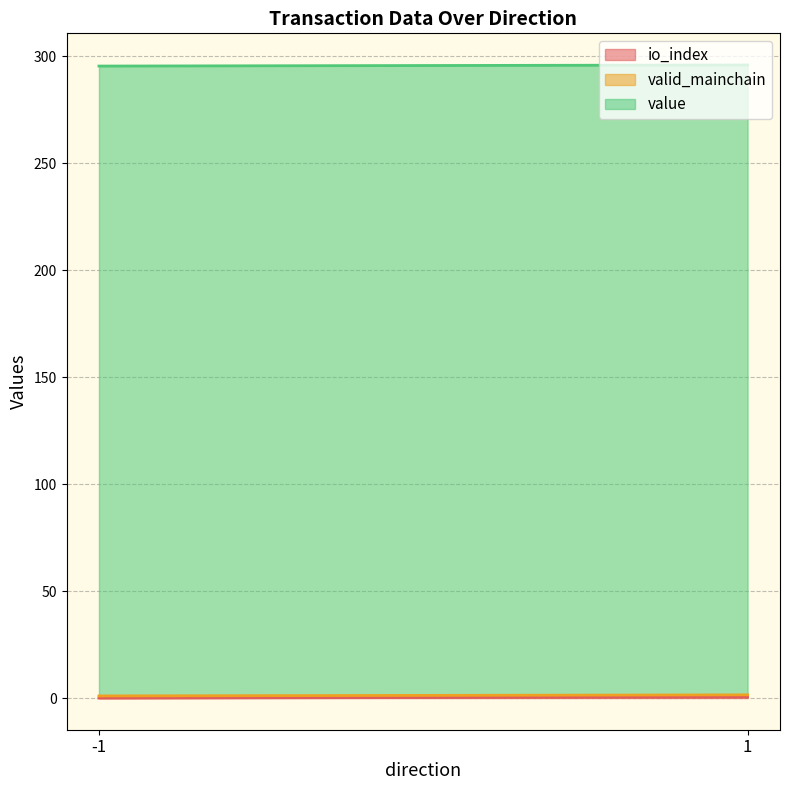

Which category has the highest value in the value series?

-1